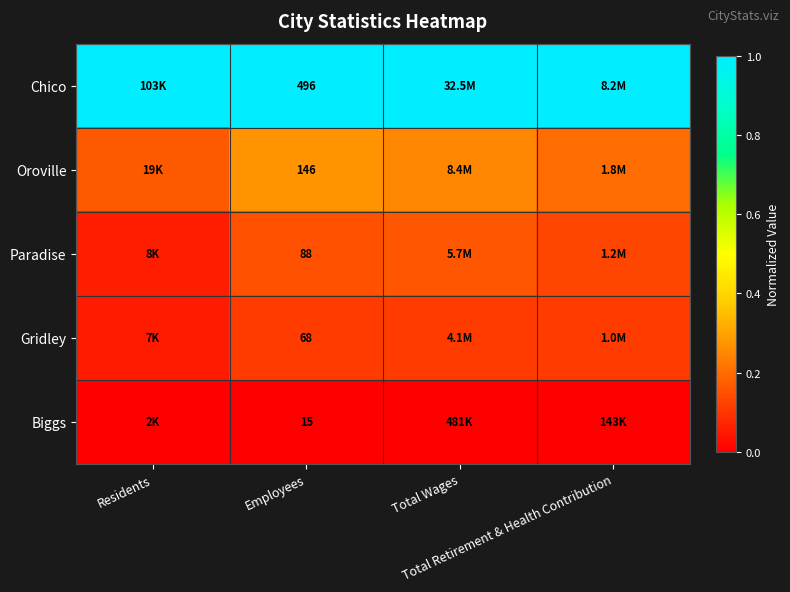

What is the total value across all series at Residents?

1.3